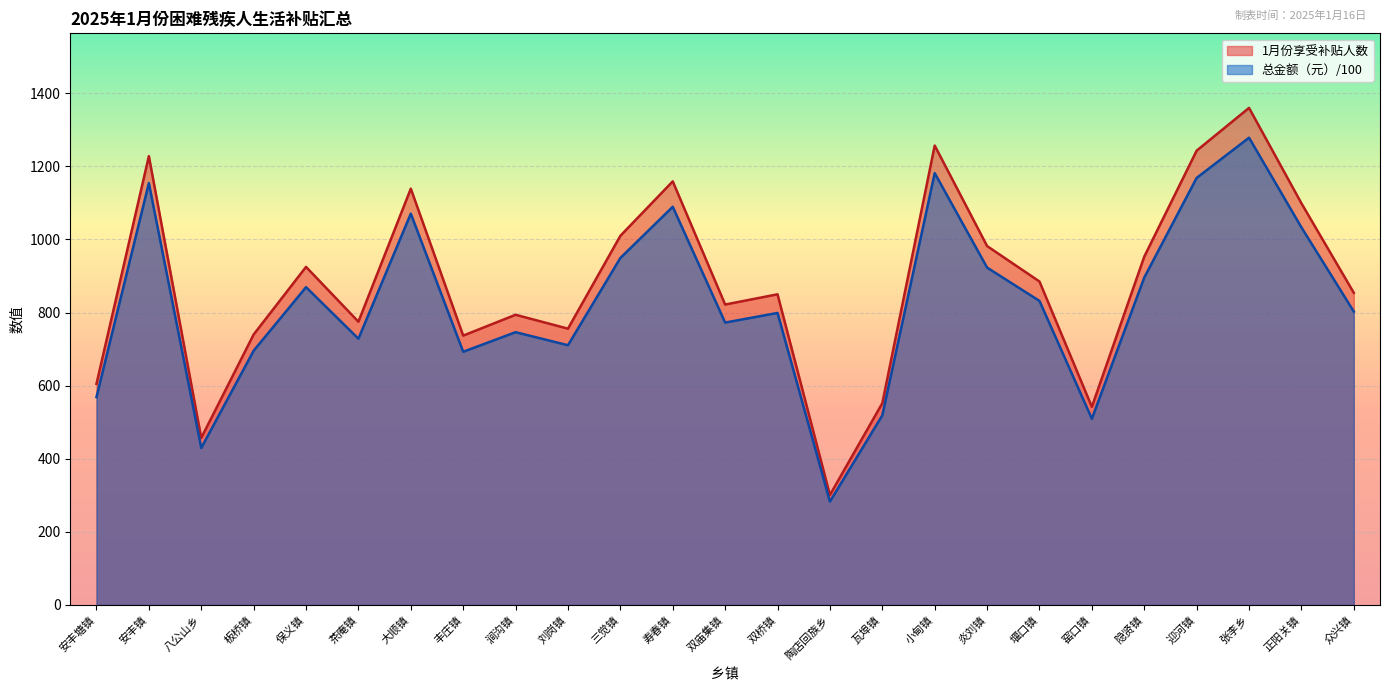

Reading left to right, what are all the values shown in this chart?

1月份享受补贴人数: 605.0	1228.0	457.0	740.0	925.0	775.0	1139.0	737.0	794.0	756.0	1010.0	1159.0	822.0	850.0	301.0	552.0	1257.0	982.0	885.0	542.0	953.0	1243.0	1360.0	1099.0	854.0
总金额（元）: 568.7	1154.3	429.6	695.6	869.5	728.5	1070.7	692.8	746.4	710.6	949.4	1089.5	772.7	799.0	282.9	518.9	1181.6	923.1	831.9	509.5	895.8	1168.4	1278.4	1033.1	802.8